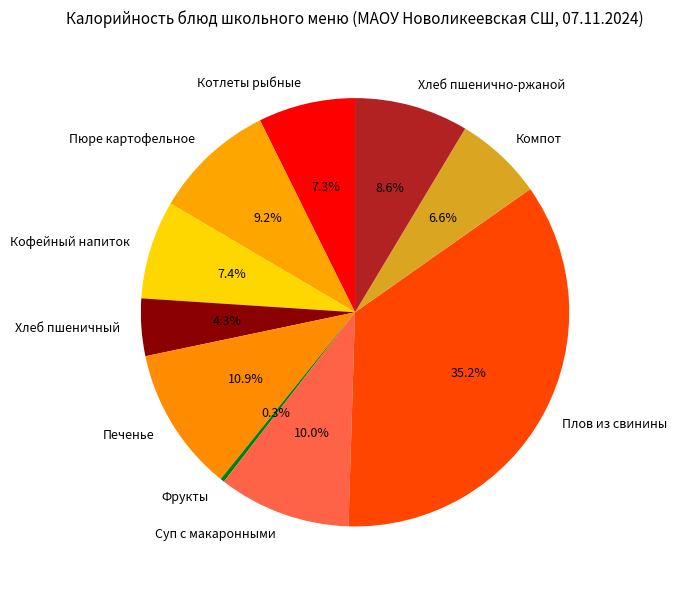

Which has a higher value, Фрукты or Хлеб пшенично-ржаной?

Хлеб пшенично-ржаной